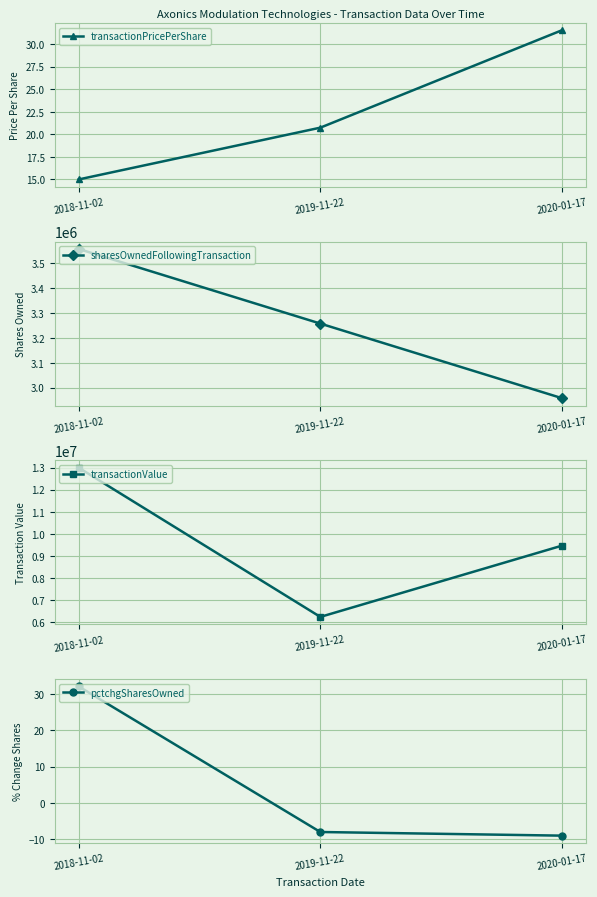

The pctchgSharesOwned series shows -14.8 at 2020-01-17. True or false?

False